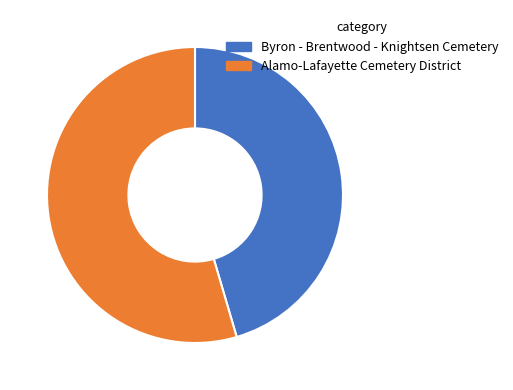

What is the largest slice in the pie chart?

Alamo-Lafayette Cemetery District